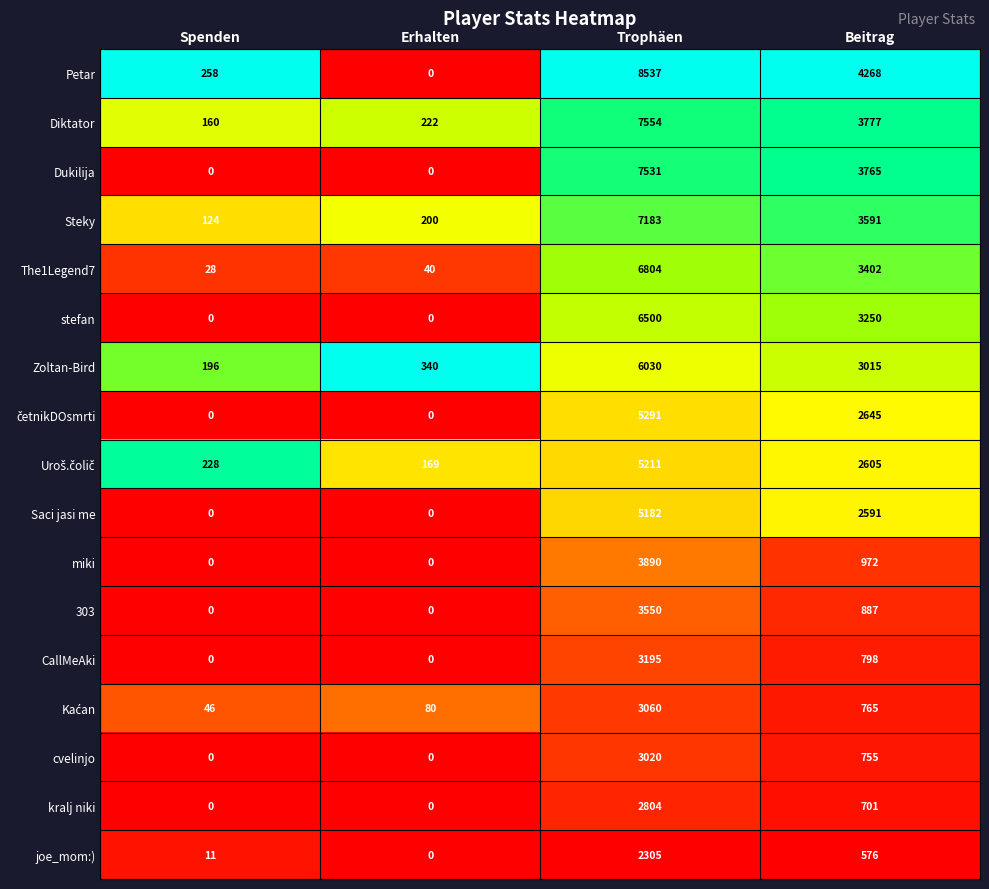

Is it true that joe_mom:) equals 780 at Erhalten?

False